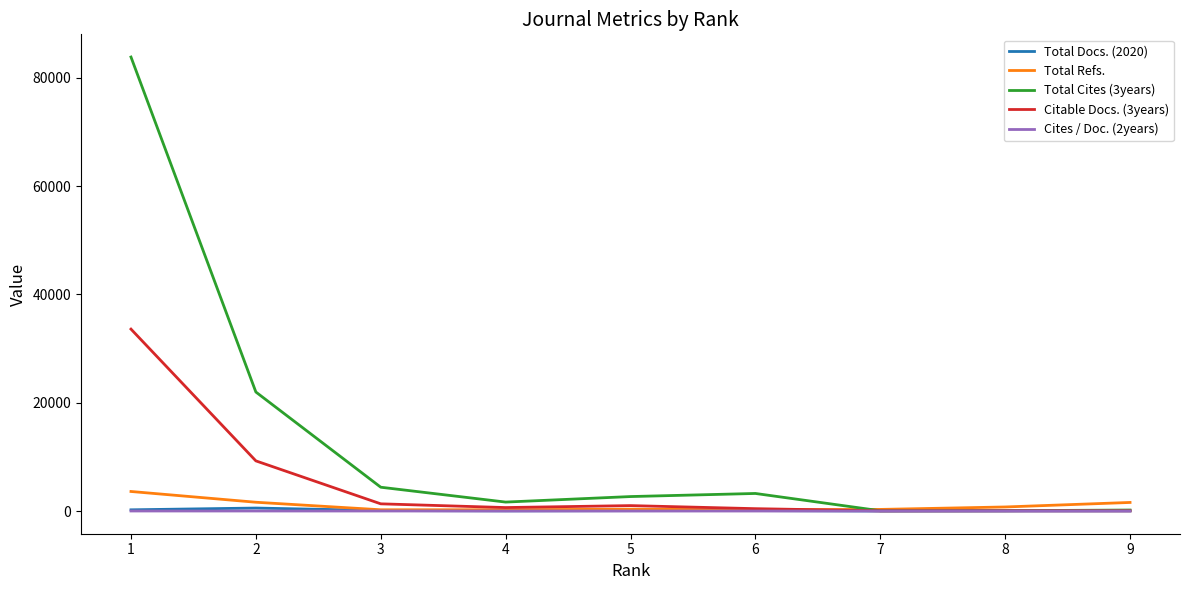

Which series has the largest range (max minus min)?

Total Cites (3years)